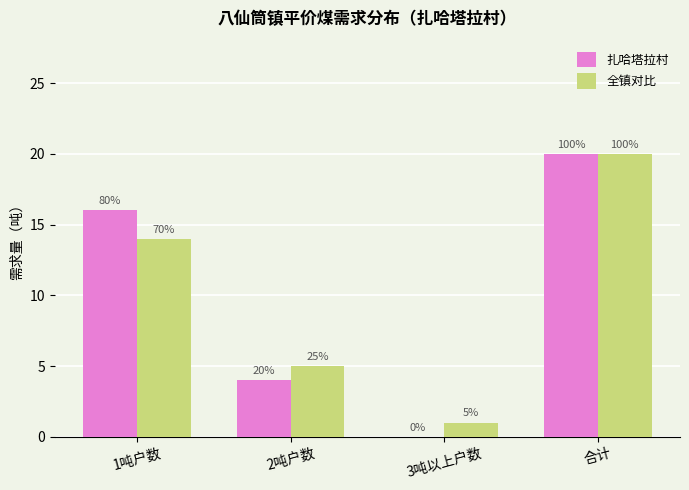

Are the bars grouped side by side (vs. stacked)?

Yes